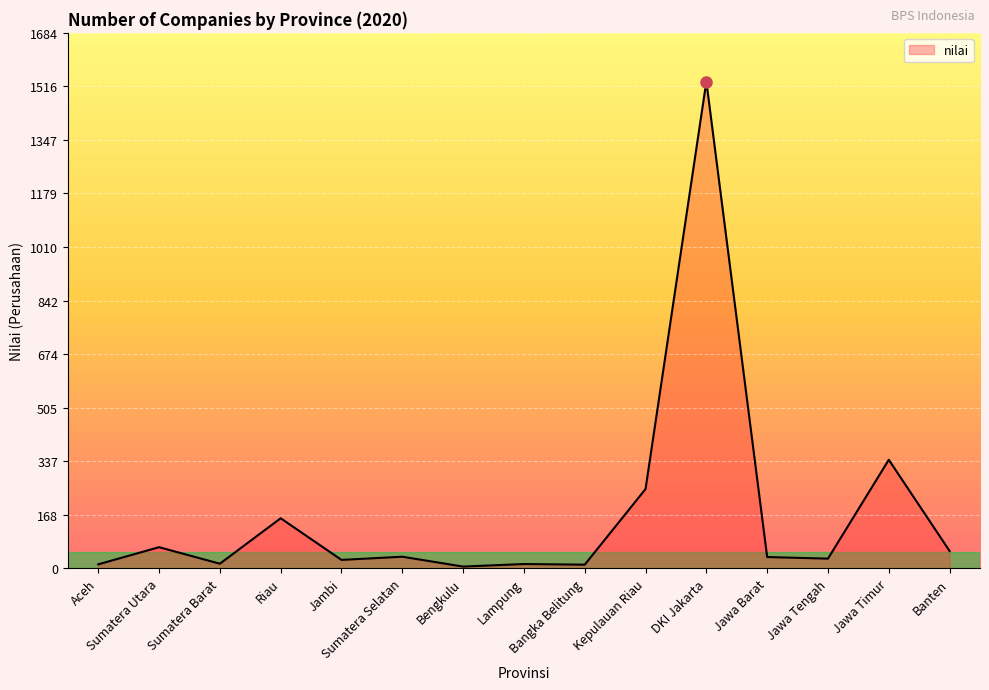

What is the ratio of the value at Sumatera Utara to the value at Sumatera Selatan?

1.8